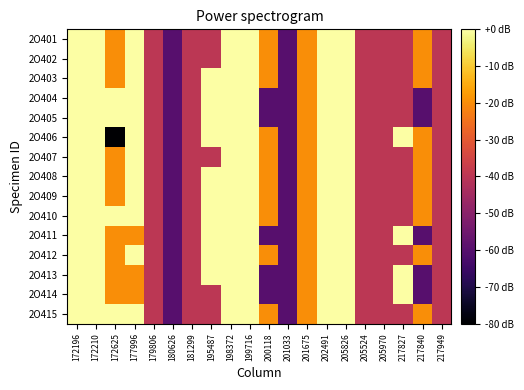

Which has a higher value, 217840 or 205524?

217840